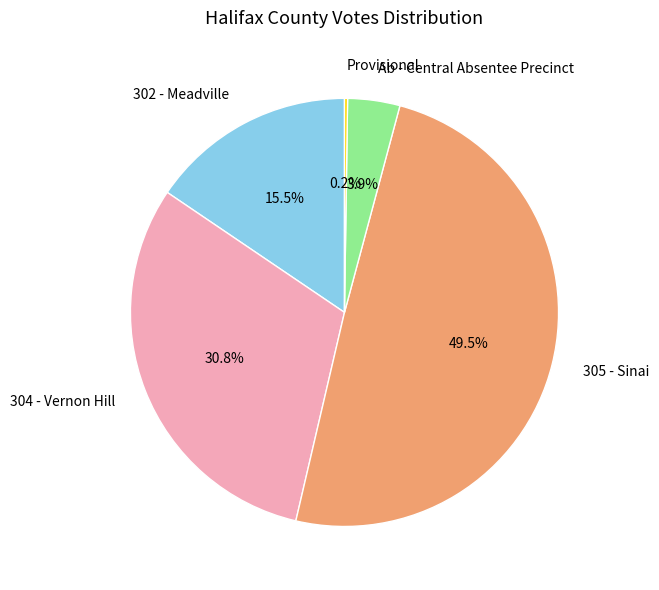

What is the largest slice in the pie chart?

305 - Sinai